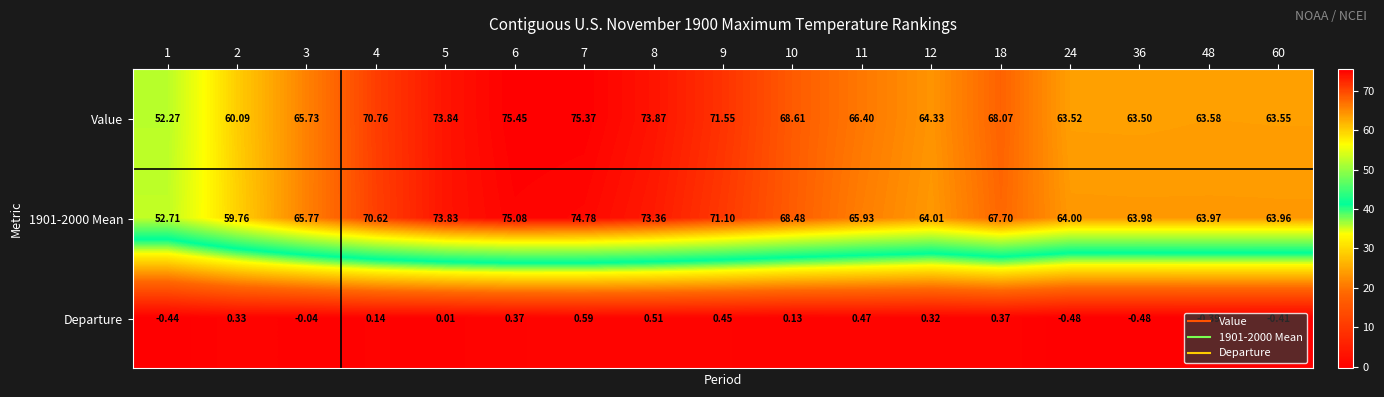

Between 3 and 48, which series saw the biggest shift?

Value